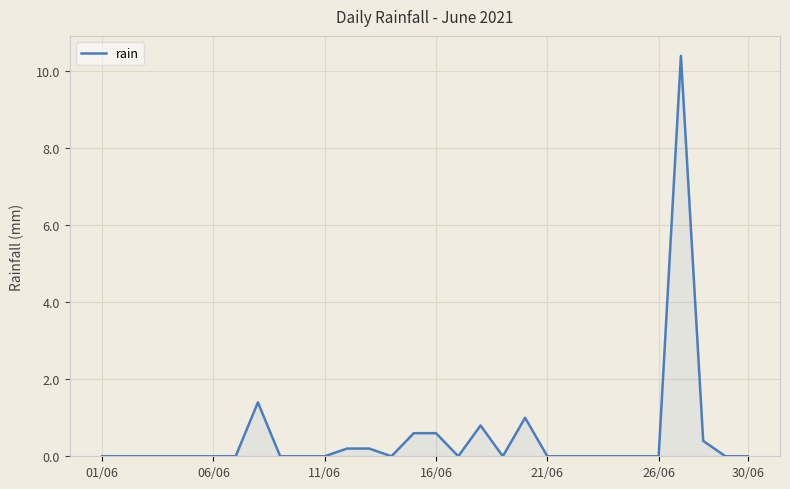

What is the greatest value displayed?

10.4